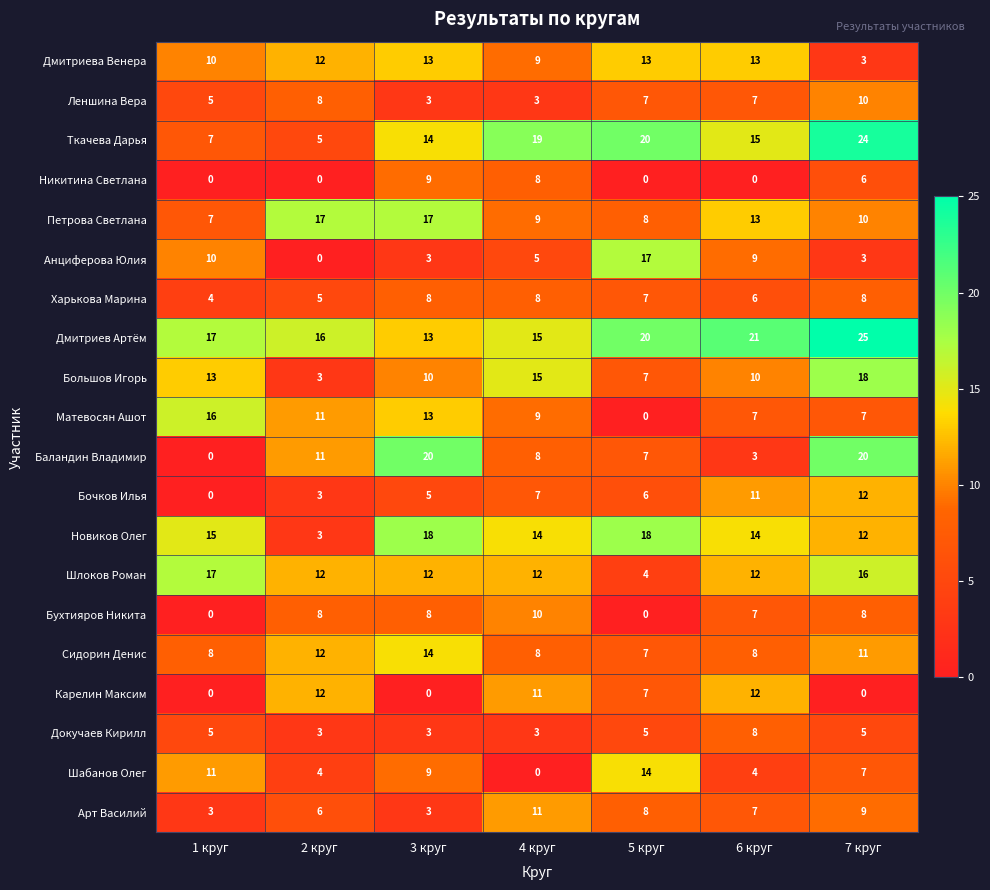

What is the highest value of the Петрова Светлана series?

17